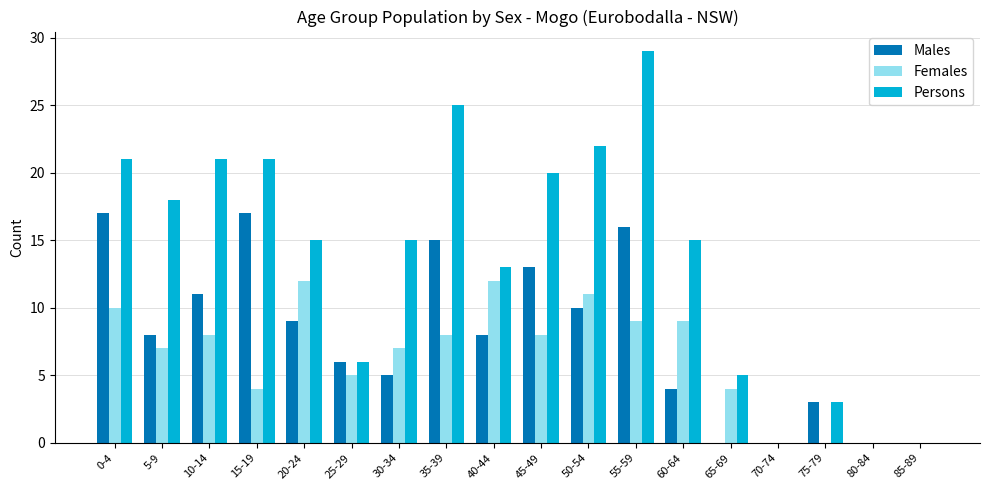

What is the maximum value shown in the chart?

29